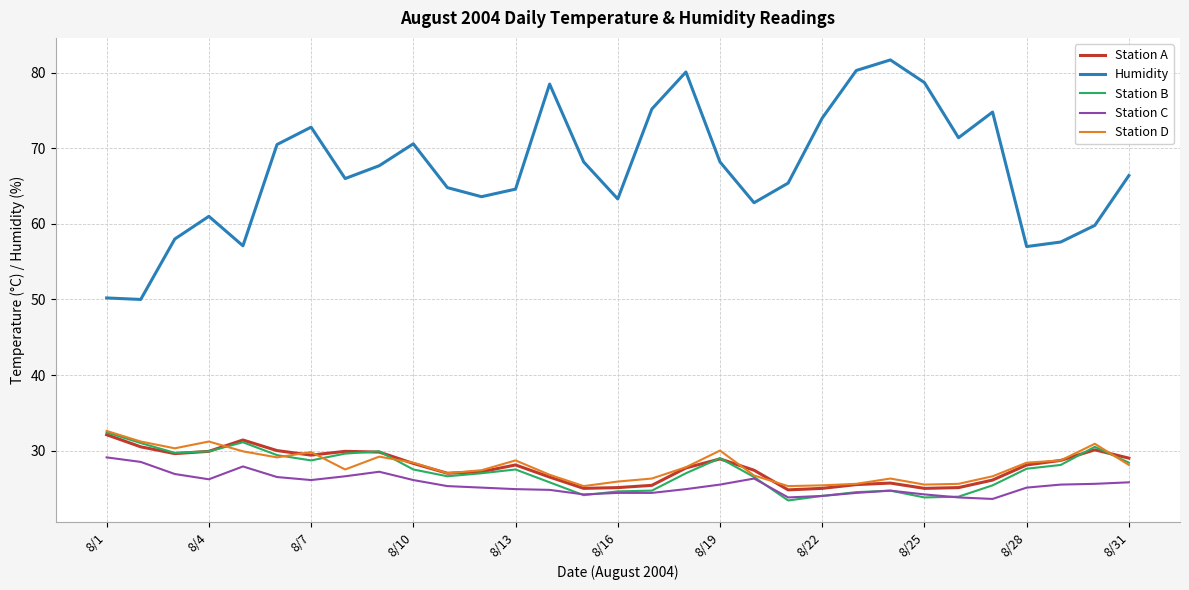

What is the lowest value of the Humidity series?

50.0